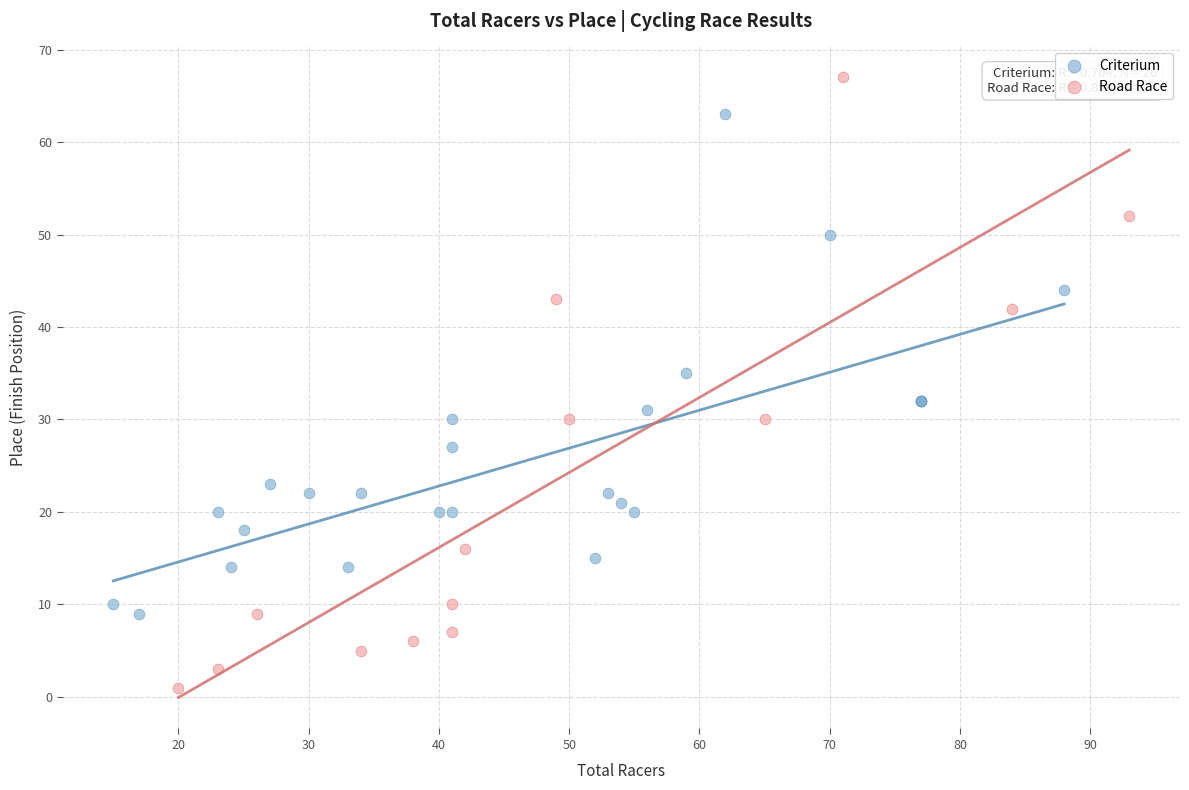

Which series contains the highest Y value?

Road Race